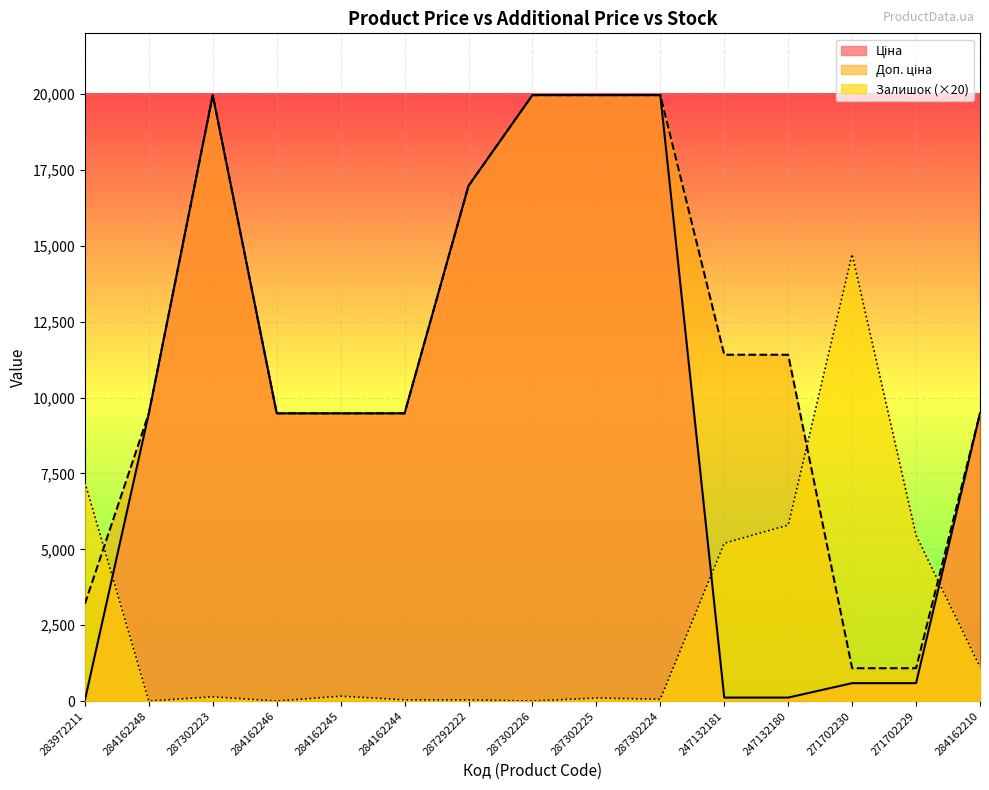

Which series has the largest range (max minus min)?

Ціна